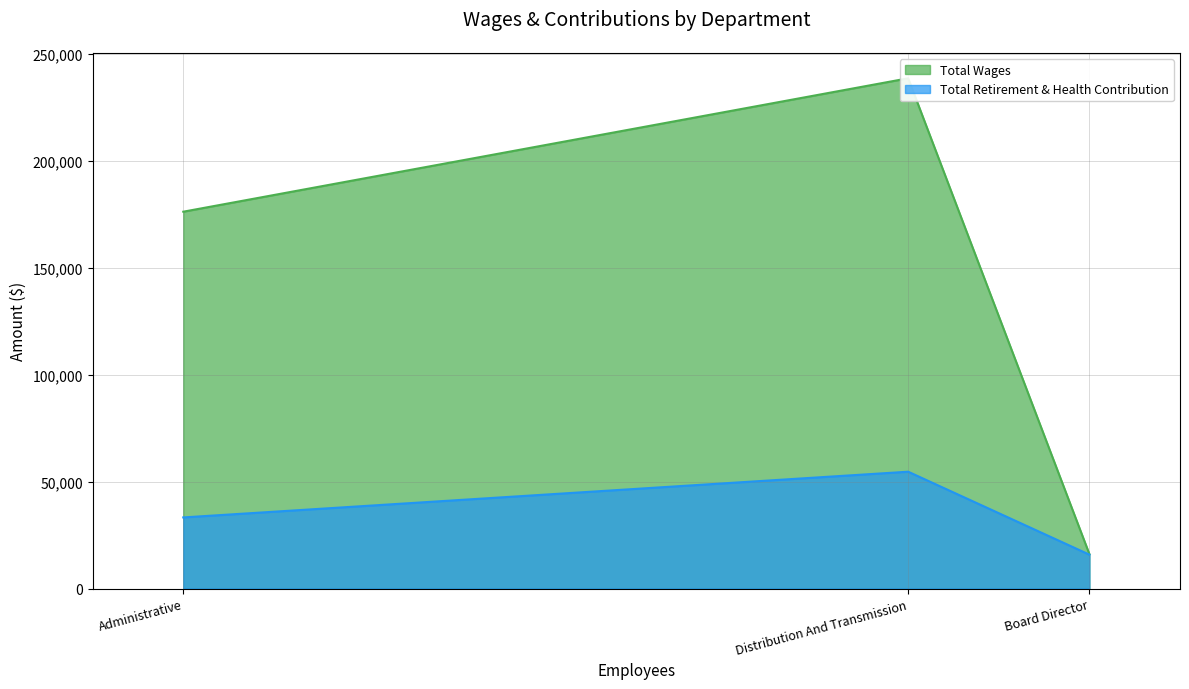

What are all the series names shown in the legend?

Total Wages, Total Retirement & Health Contribution